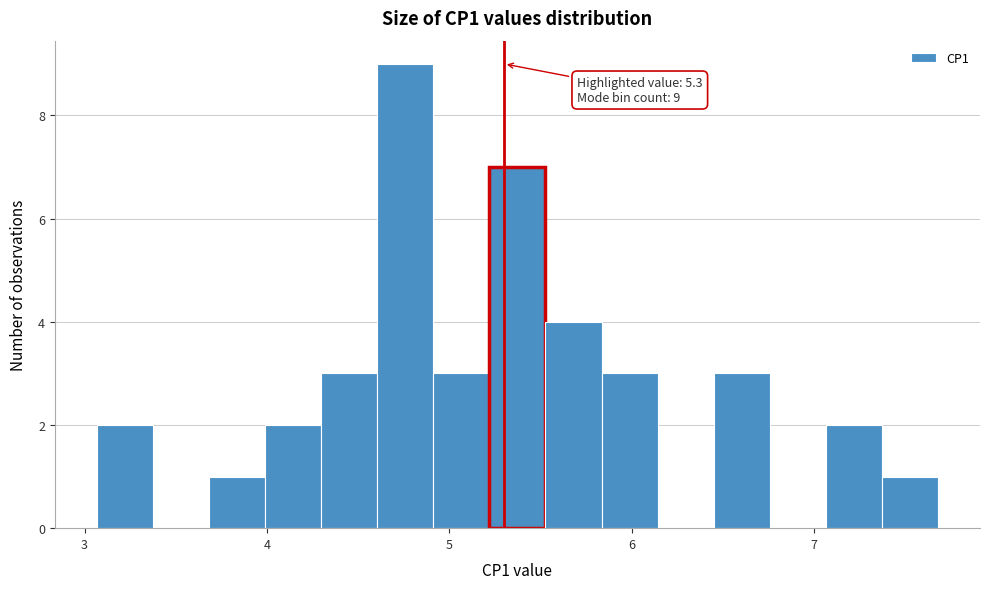

Around what value on the x-axis is the tallest bar? Give the approximate position of its centre, as read against the axis.

4.8